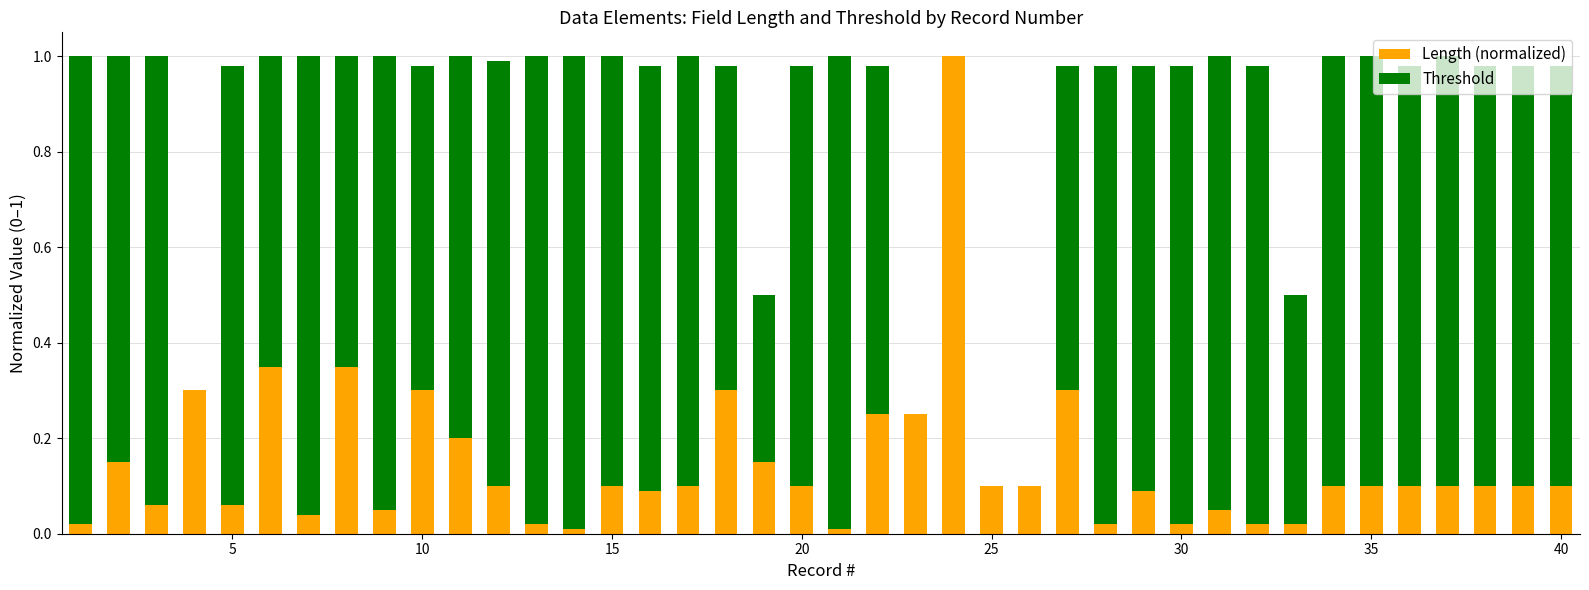

At how many categories does at least one series exceed 0?

40